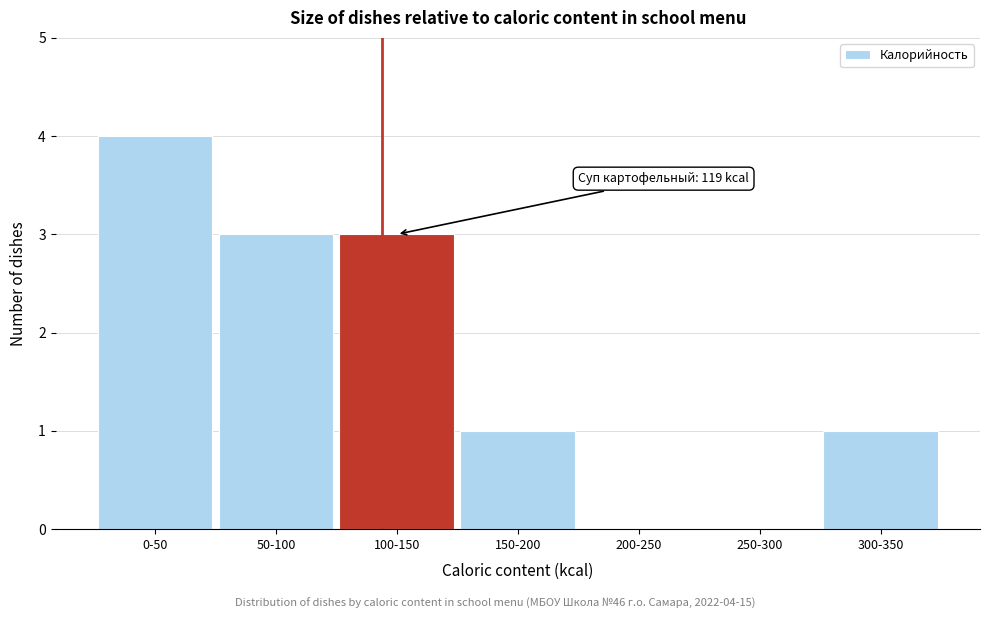

Reading left to right, what are all the values shown in this chart?

0-50=4	50-100=3	100-150=3	150-200=1	200-250=0	250-300=0	300-350=1